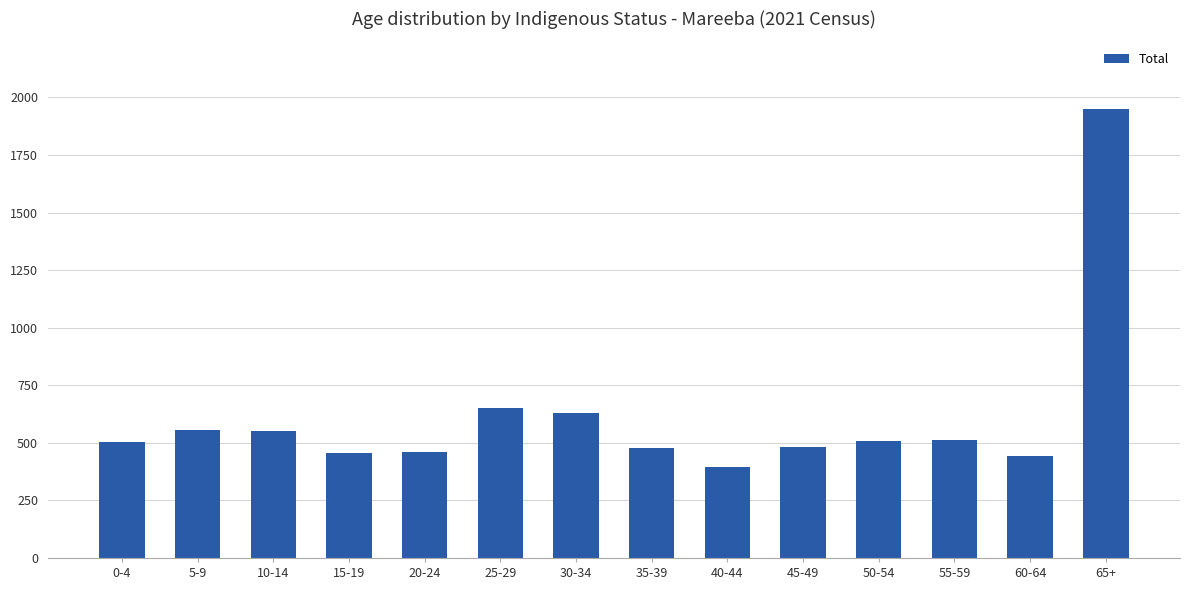

How many bars are there in total?

14